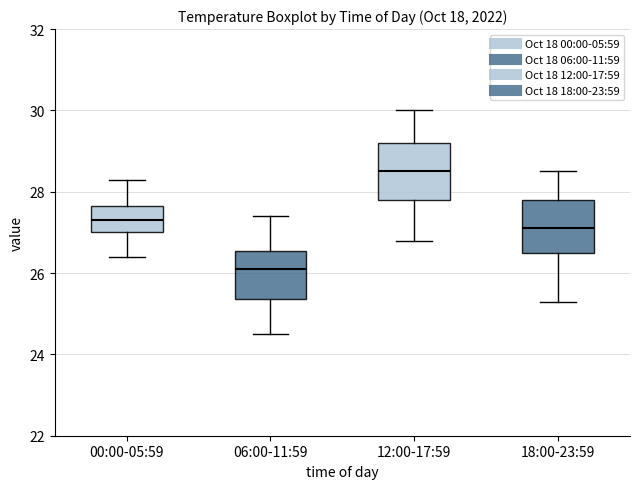

Which box's median line is the lowest?

06:00-11:59